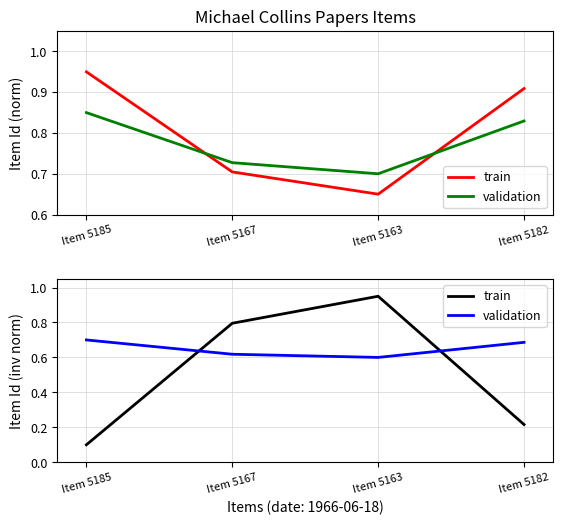

What is the difference between the train values at Item 5163 and Item 5167?

0.2